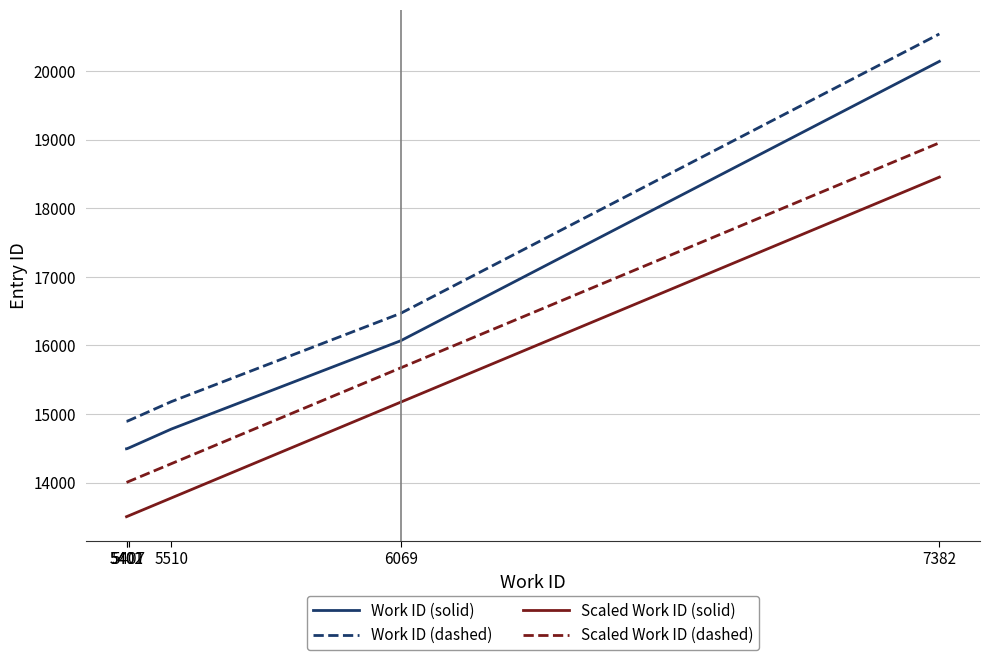

Rank the series by their maximum value, from highest to lowest.

Work ID (dashed), Work ID (solid), Scaled Work ID (dashed), Scaled Work ID (solid)